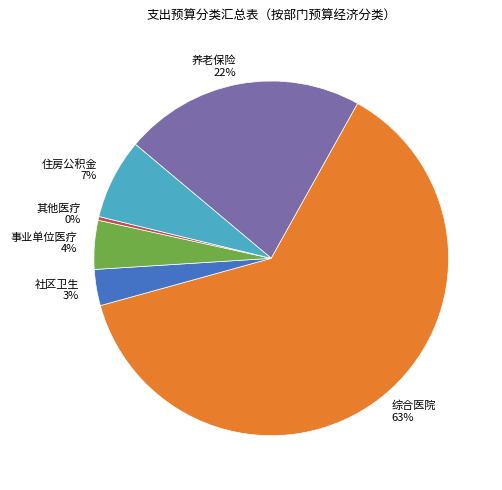

Which category has the biggest portion of the pie?

综合医院 63%